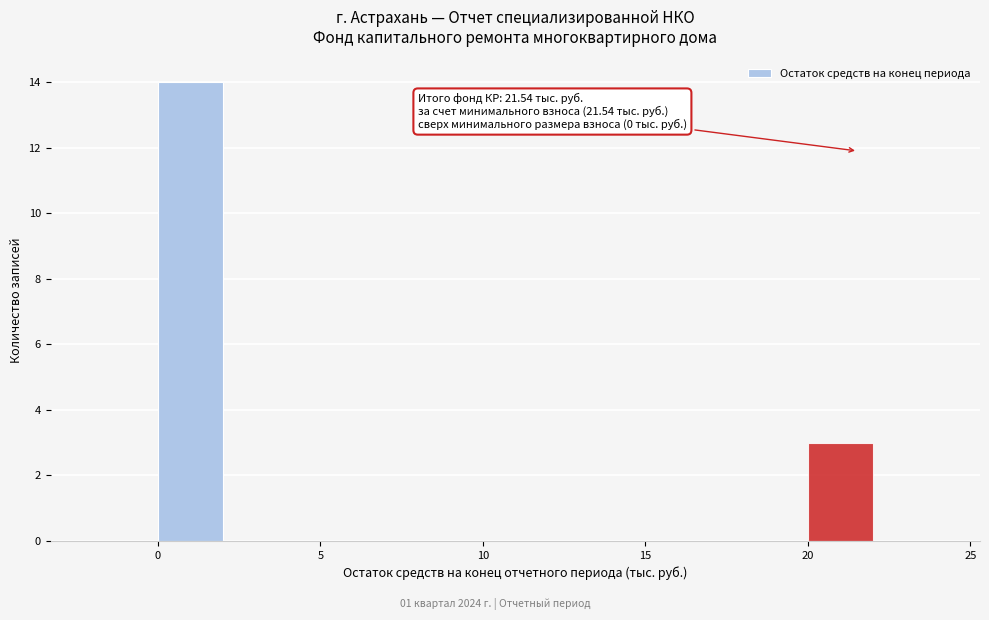

Over which range of the x-axis is the bar tallest?

0 to 2